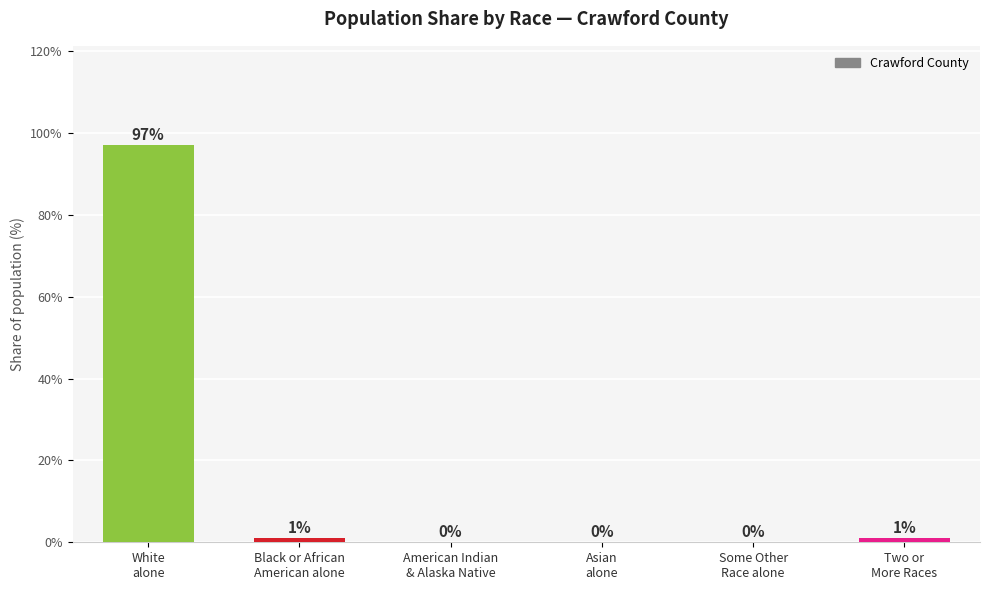

What is the change in value from White
alone to American Indian
& Alaska Native?

-97